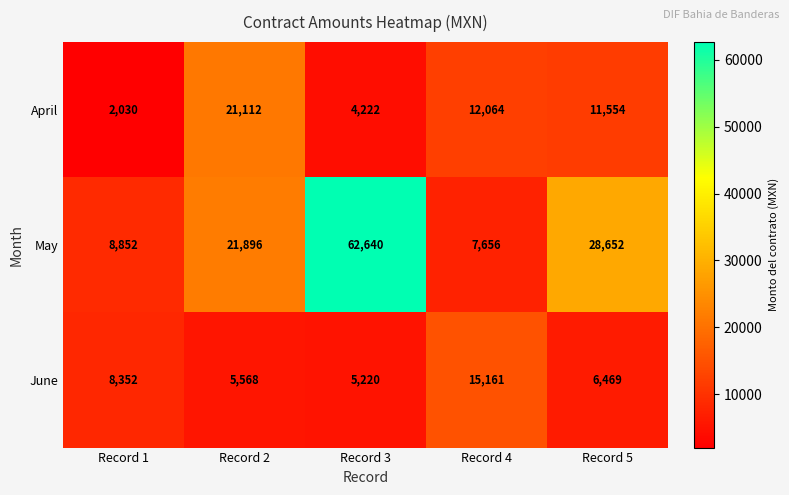

Which series changed the most between Record 1 and Record 5?

May